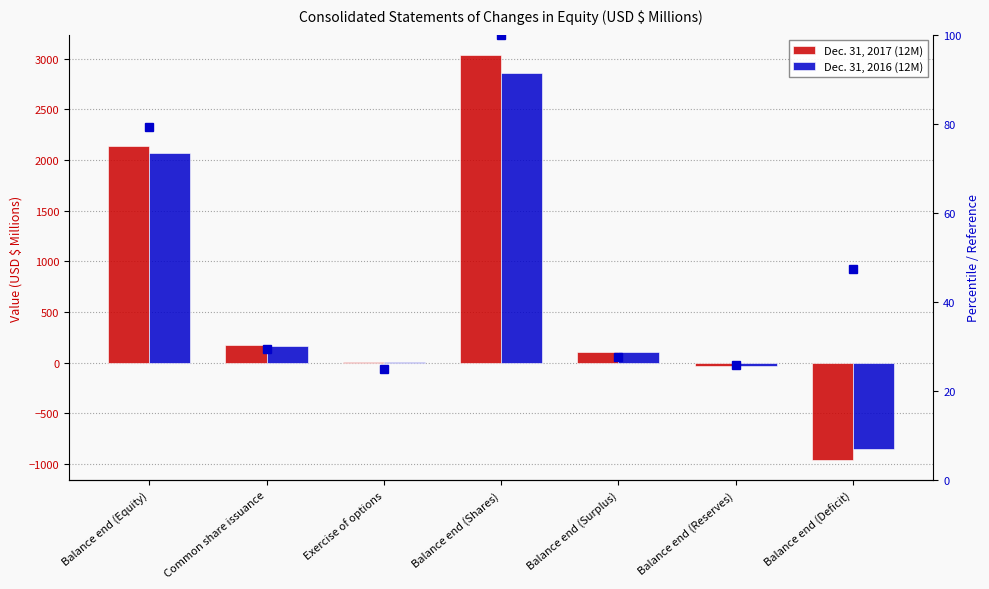

What is the total value across all series at Balance end (Equity)?

4292.1